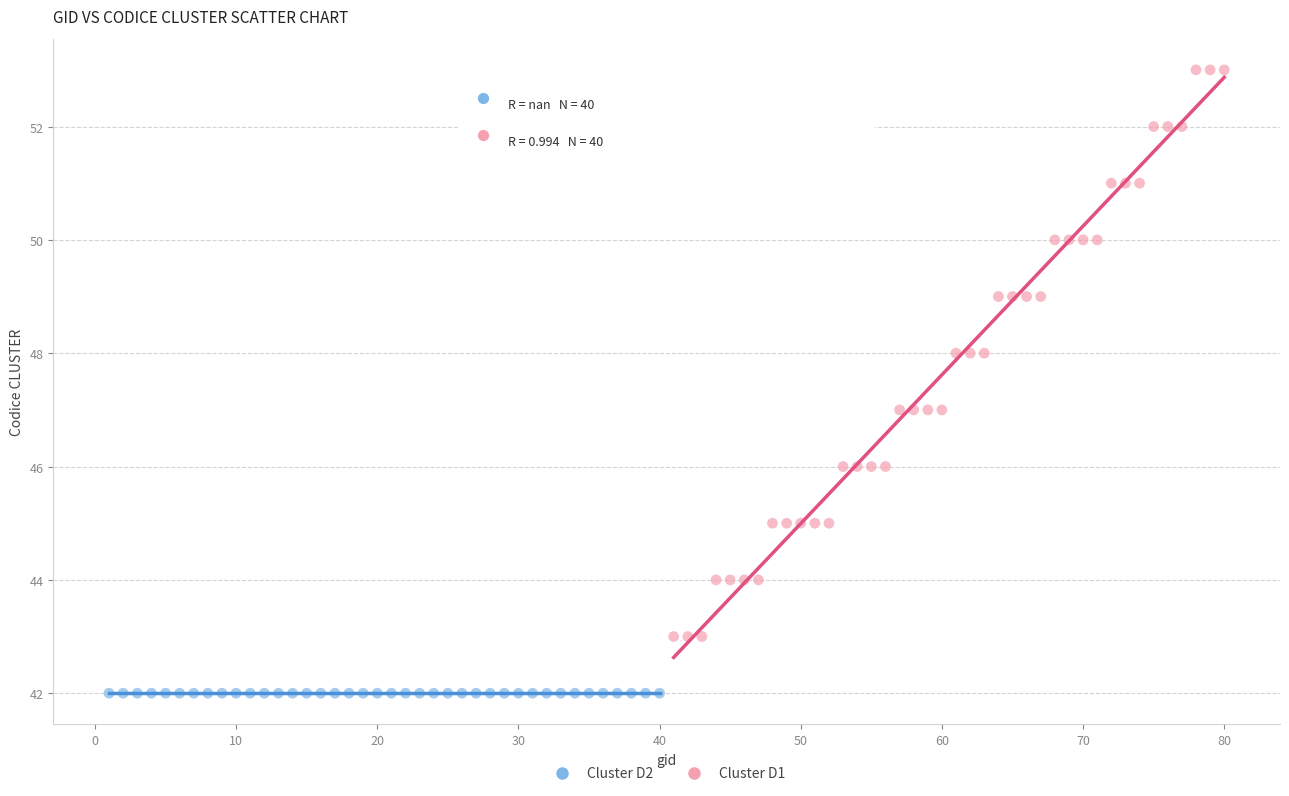

Which series reaches the minimum Y coordinate?

Cluster D2